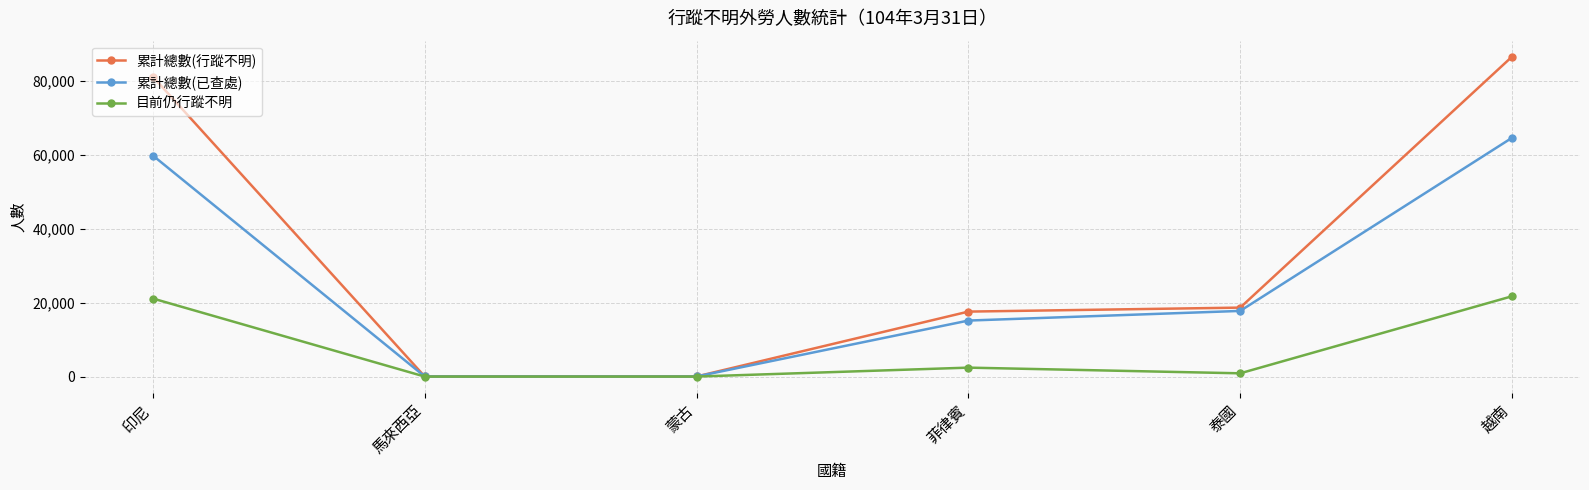

How many data points does each series have?

6